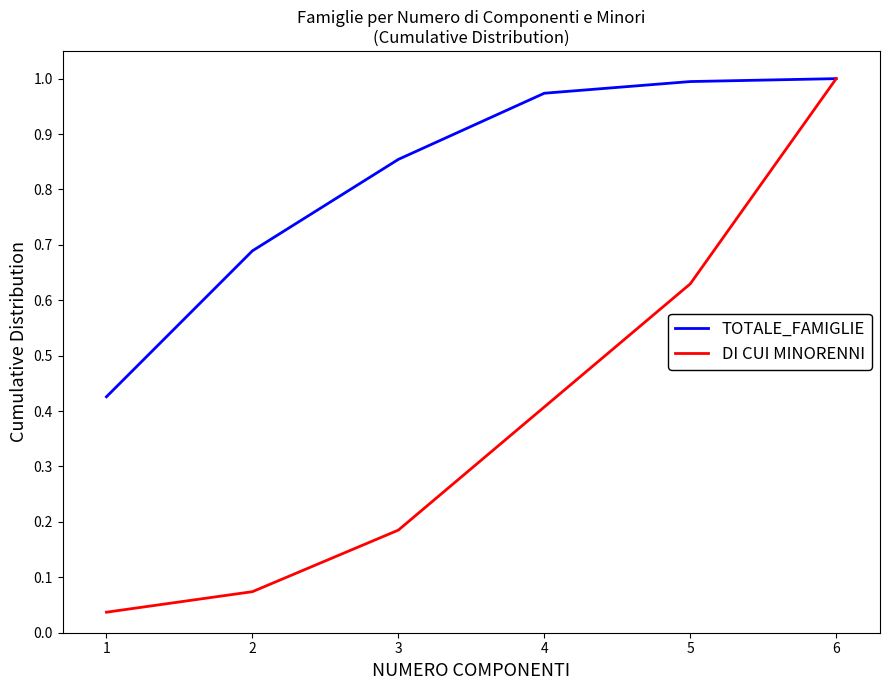

Rank the categories by DI CUI MINORENNI value from lowest to highest.

1, 2, 3, 4, 5, 6